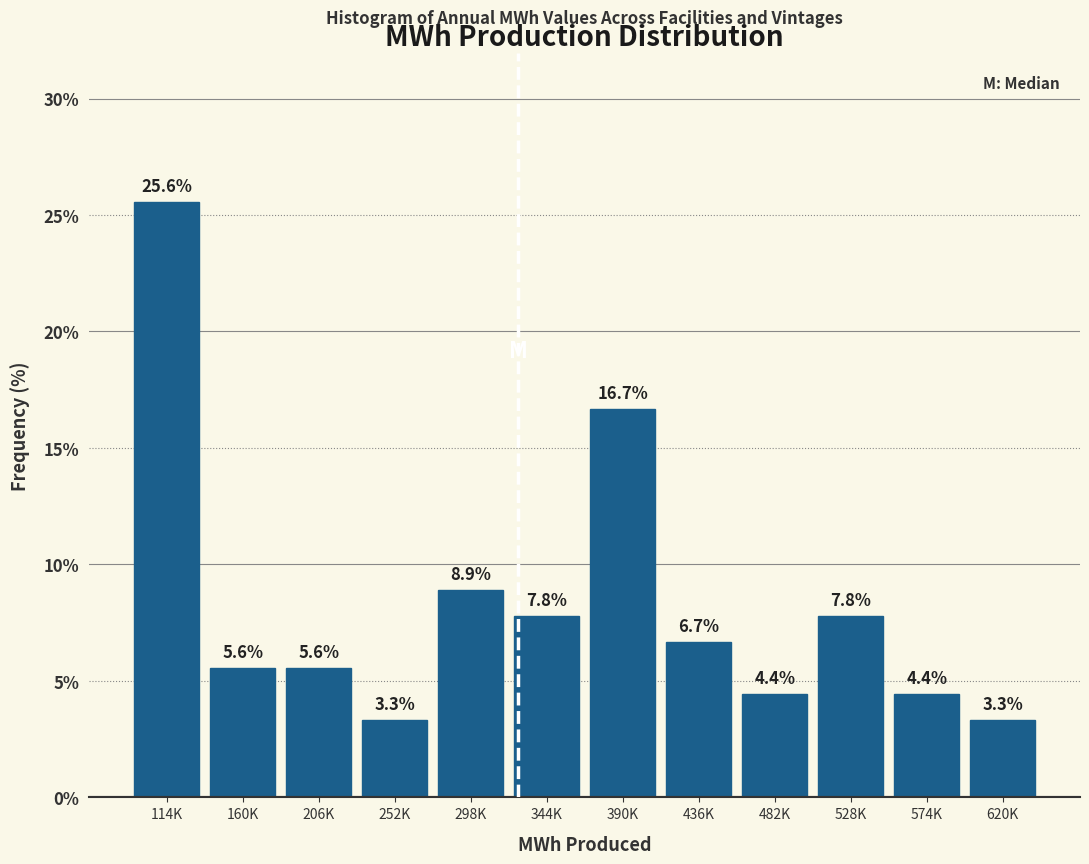

Reading left to right, transcribe all the data shown in this chart.

25.6	5.6	5.6	3.3	8.9	7.8	16.7	6.7	4.4	7.8	4.4	3.3